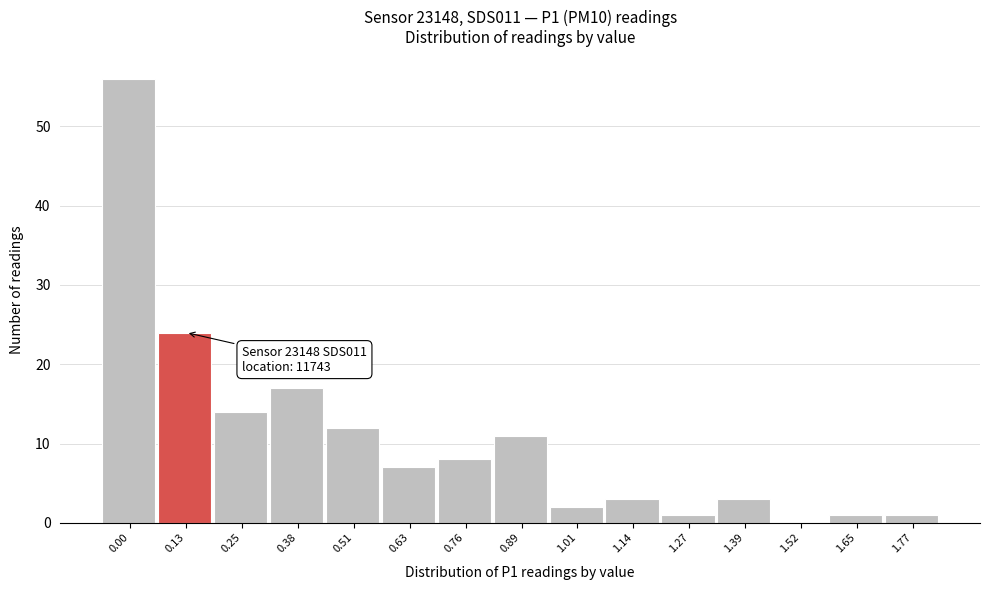

Reading right to left, transcribe all the data shown in this chart.

1.77=1	1.65=1	1.52=0	1.39=3	1.27=1	1.14=3	1.01=2	0.89=11	0.76=8	0.63=7	0.51=12	0.38=17	0.25=14	0.13=24	0.00=56